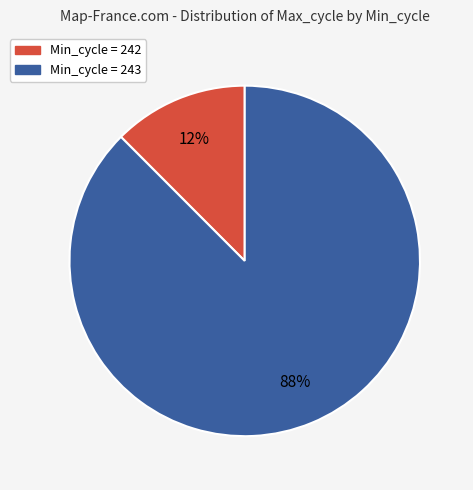

Is there a majority slice in this chart?

Yes